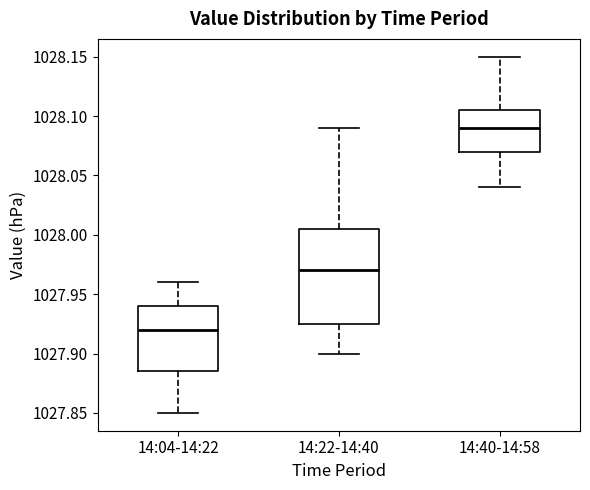

Where does the median line of the box for 14:04-14:22 sit on the y-axis? The values are not printed on the chart, so give them approximately, as read against the axis.

1027.920